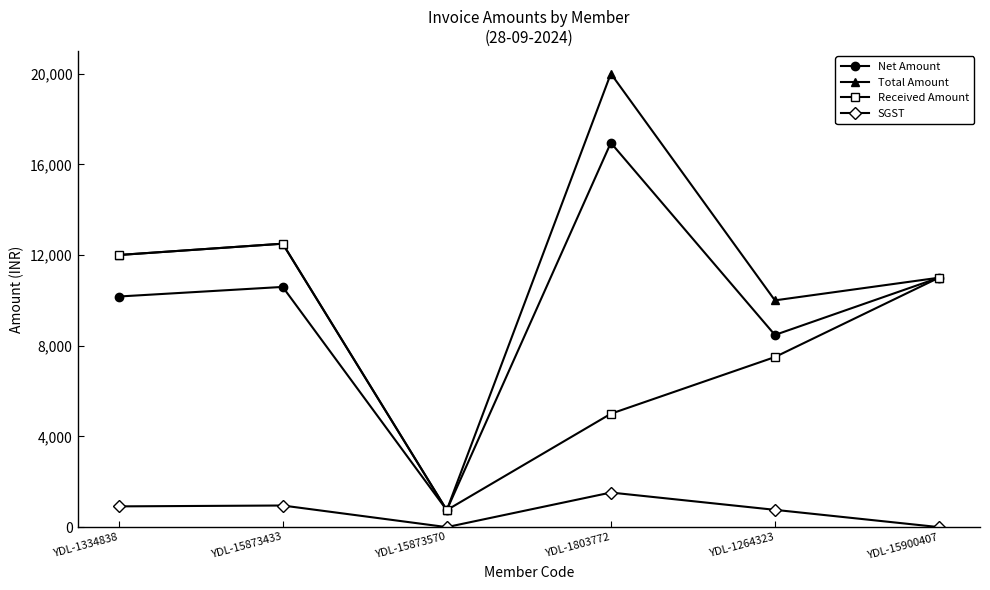

At YDL-1264323, list the series in order from smallest to largest.

SGST, Received Amount, Net Amount, Total Amount